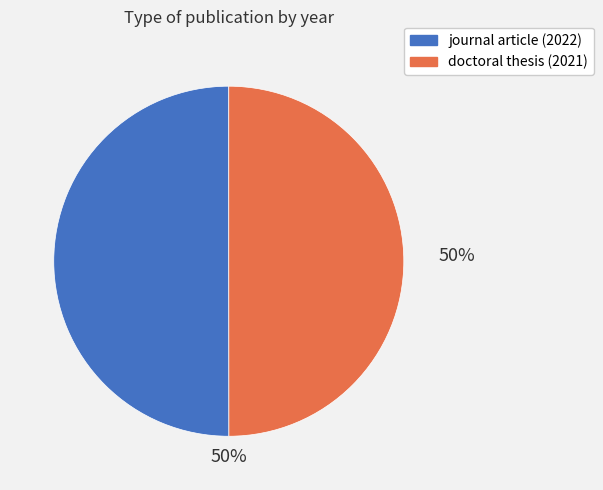

To the nearest percent, what portion does doctoral thesis (2021) represent?

50%